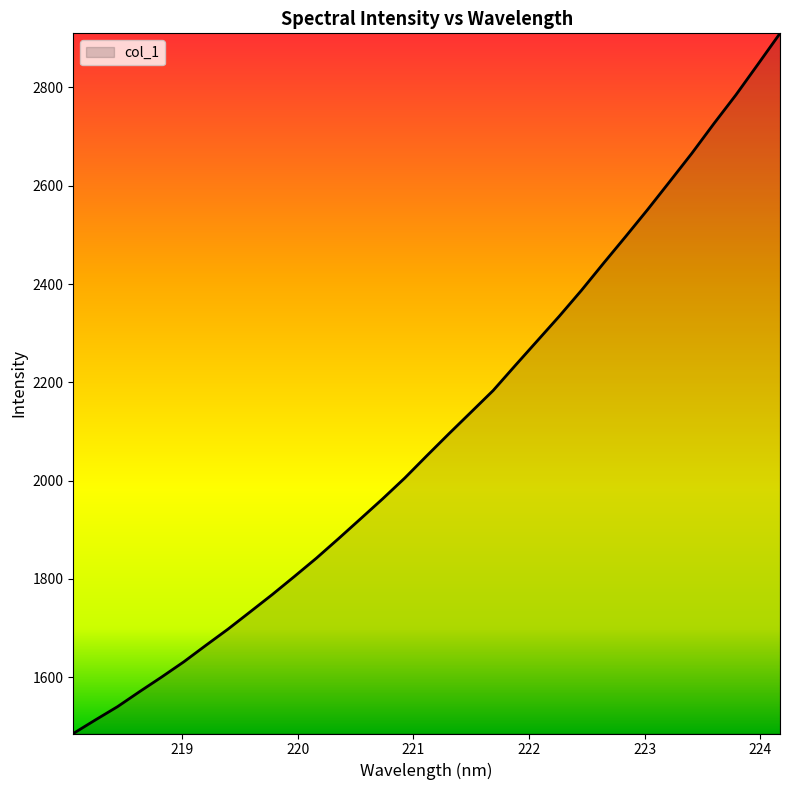

How many lines are shown in the chart?

1